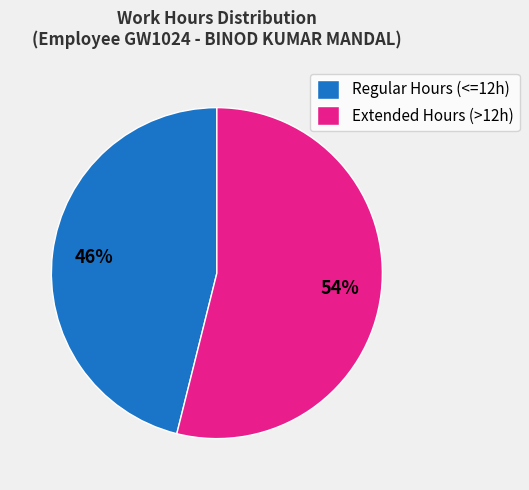

How many slices are in this pie chart?

2